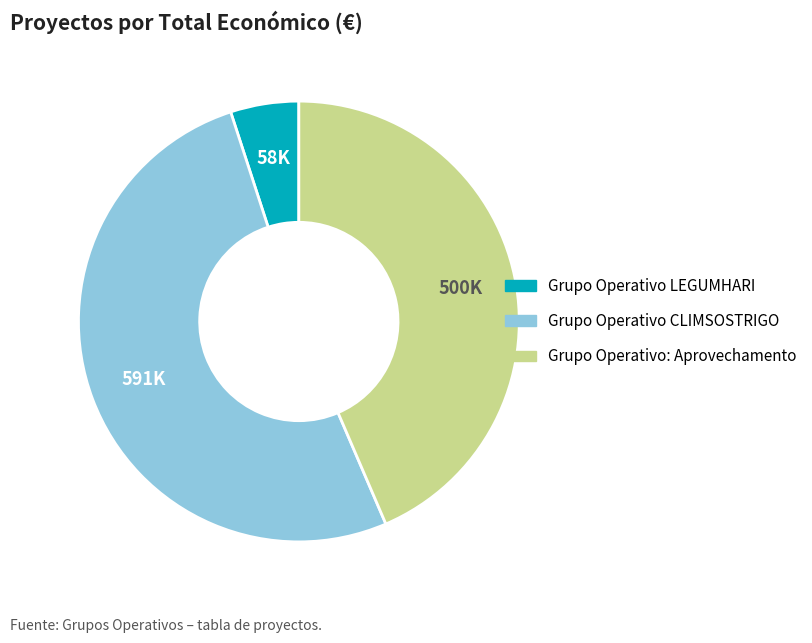

Do Grupo Operativo CLIMSOSTRIGO and Grupo Operativo: Aprovechamento together represent more than half of the pie?

Yes